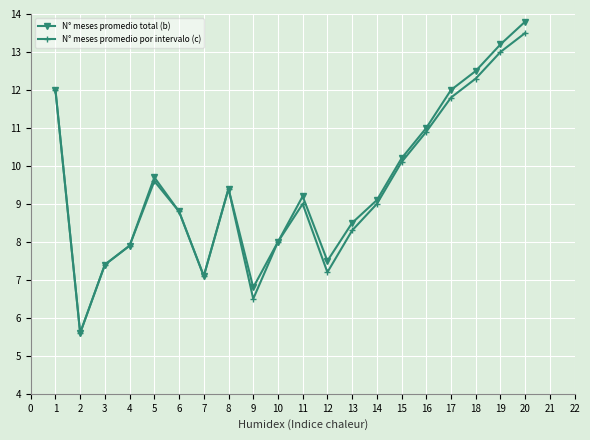

How many series are shown in this chart?

2